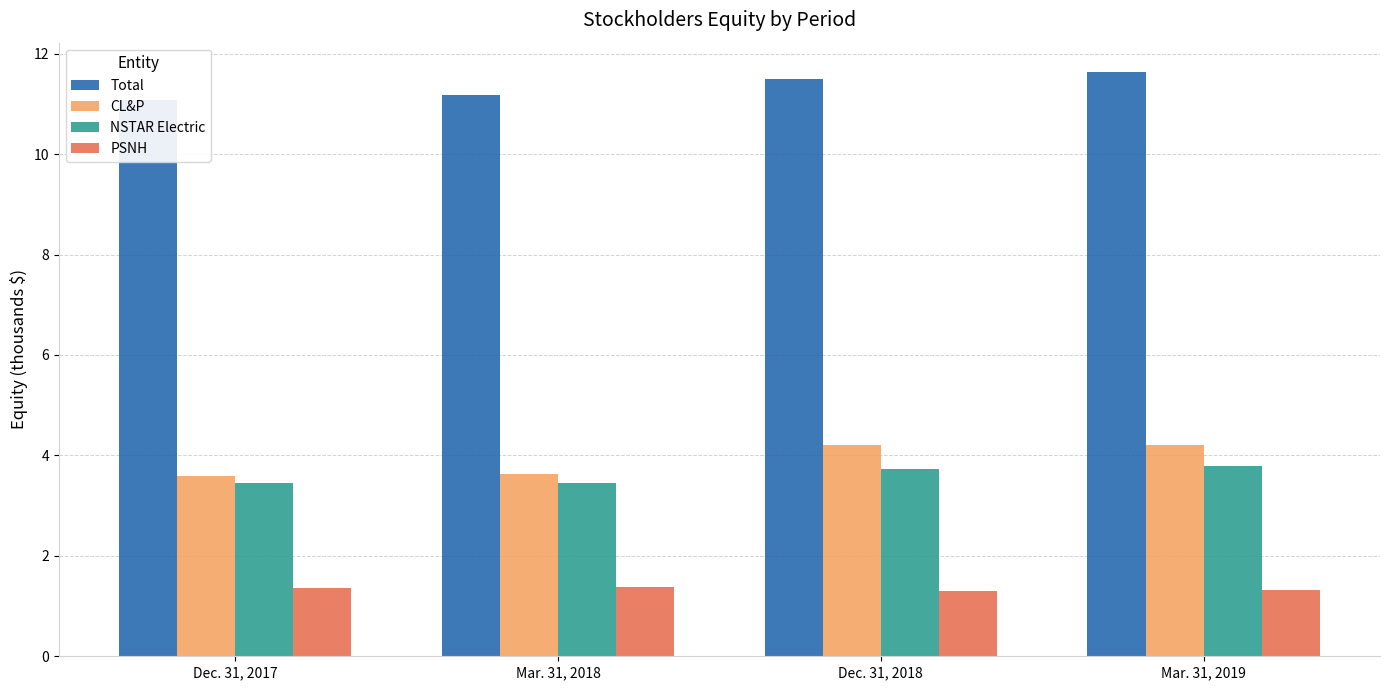

At which label is PSNH closest to 1?

Dec. 31, 2018